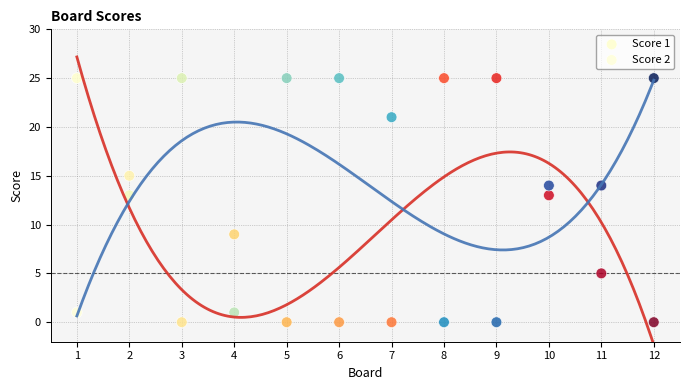

What are all the series names shown in the legend?

Score 1, Score 2